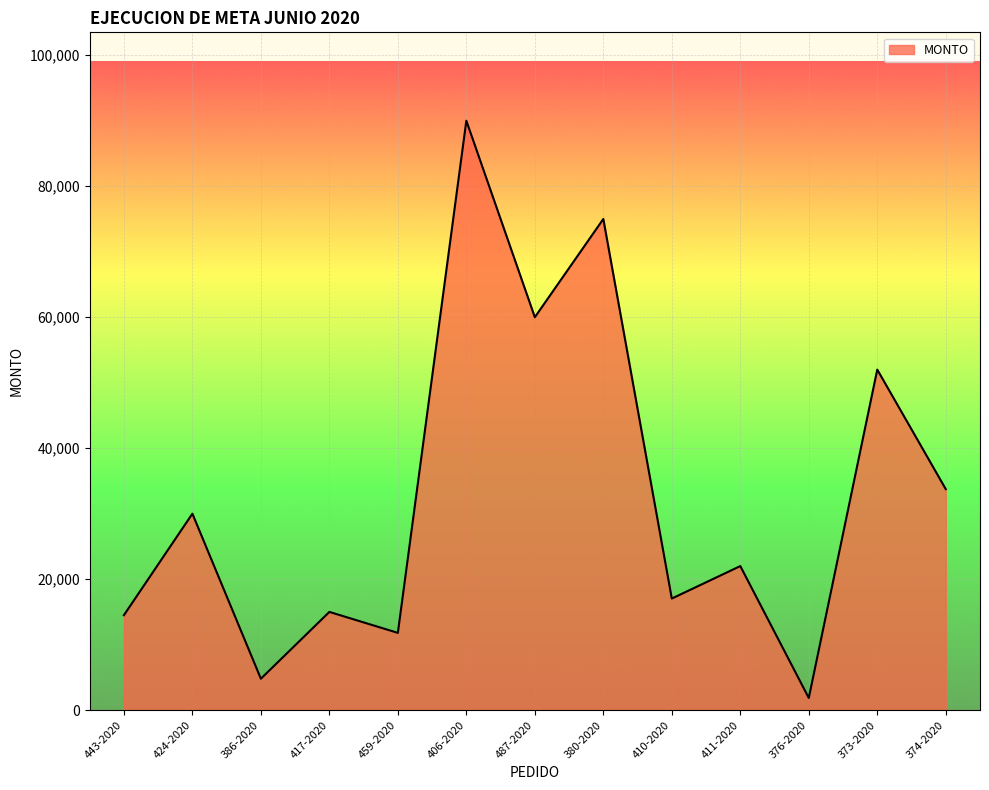

How many interior local valleys (lower than both neighbors) does the data have?

5